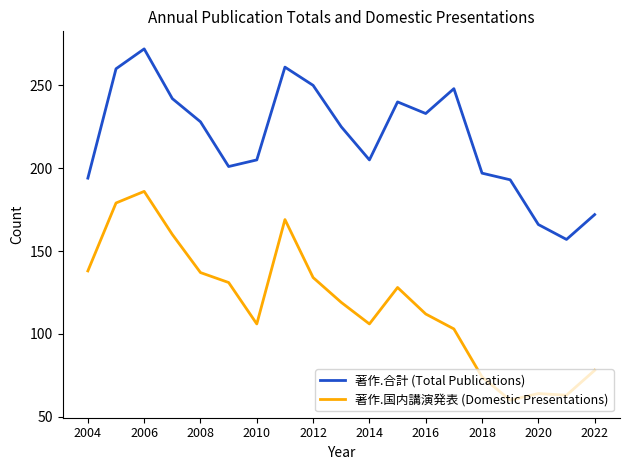

True or false: 著作.合計 (Total Publications) and 著作.国内講演発表 (Domestic Presentations) intersect in this chart.

False